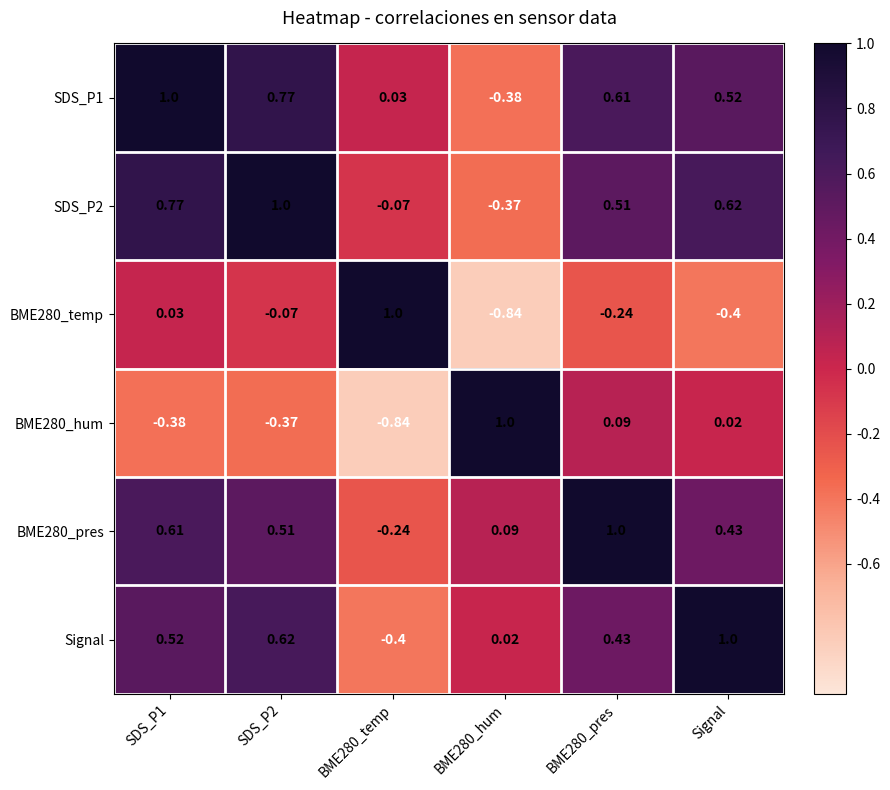

Is the value of SDS_P2 at BME280_pres greater than the value of Signal at BME280_hum?

Yes